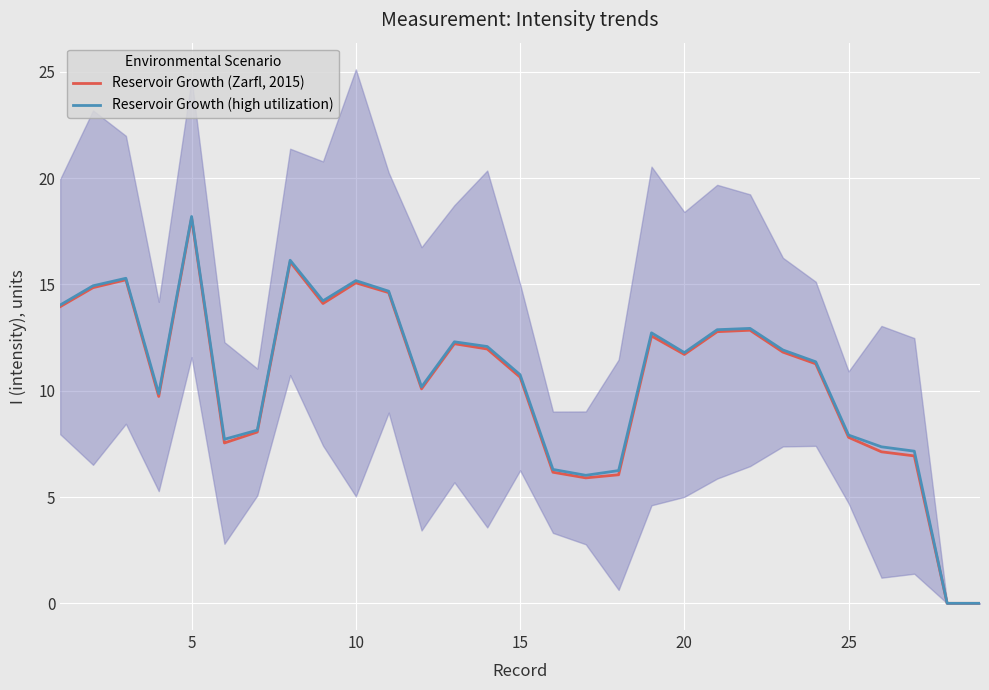

How many positive values does the Reservoir Growth (Zarfl, 2015) series have?

27